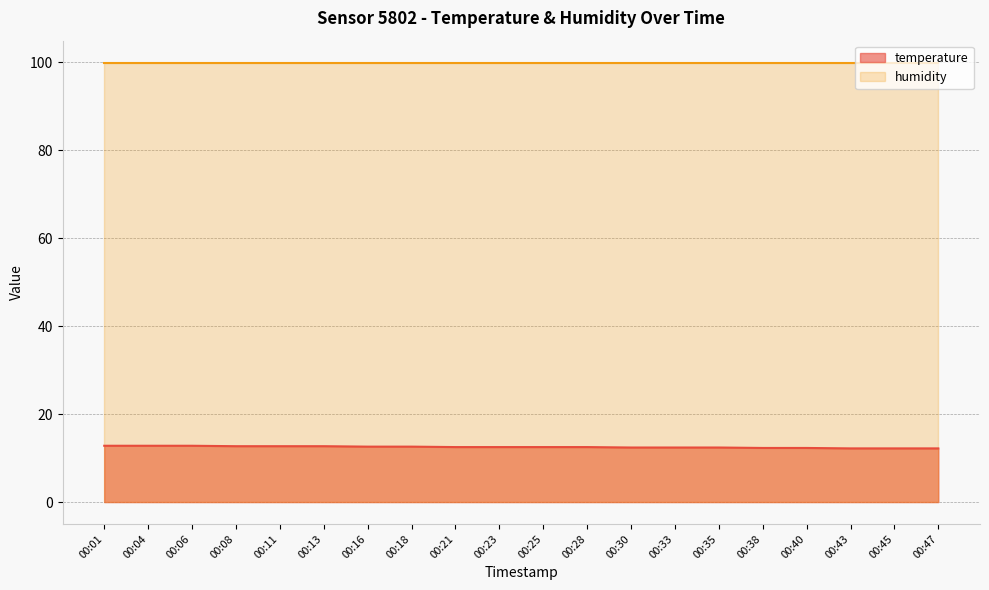

List the labels in order of value, smallest first.

00:43, 00:45, 00:47, 00:38, 00:40, 00:30, 00:33, 00:35, 00:21, 00:23, 00:25, 00:28, 00:16, 00:18, 00:08, 00:11, 00:13, 00:01, 00:04, 00:06